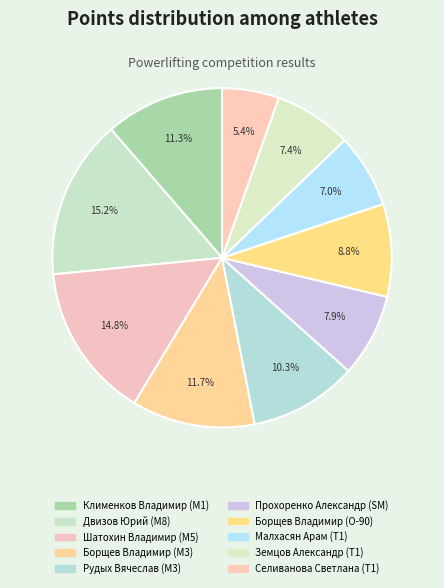

How many slices are in this pie chart?

10